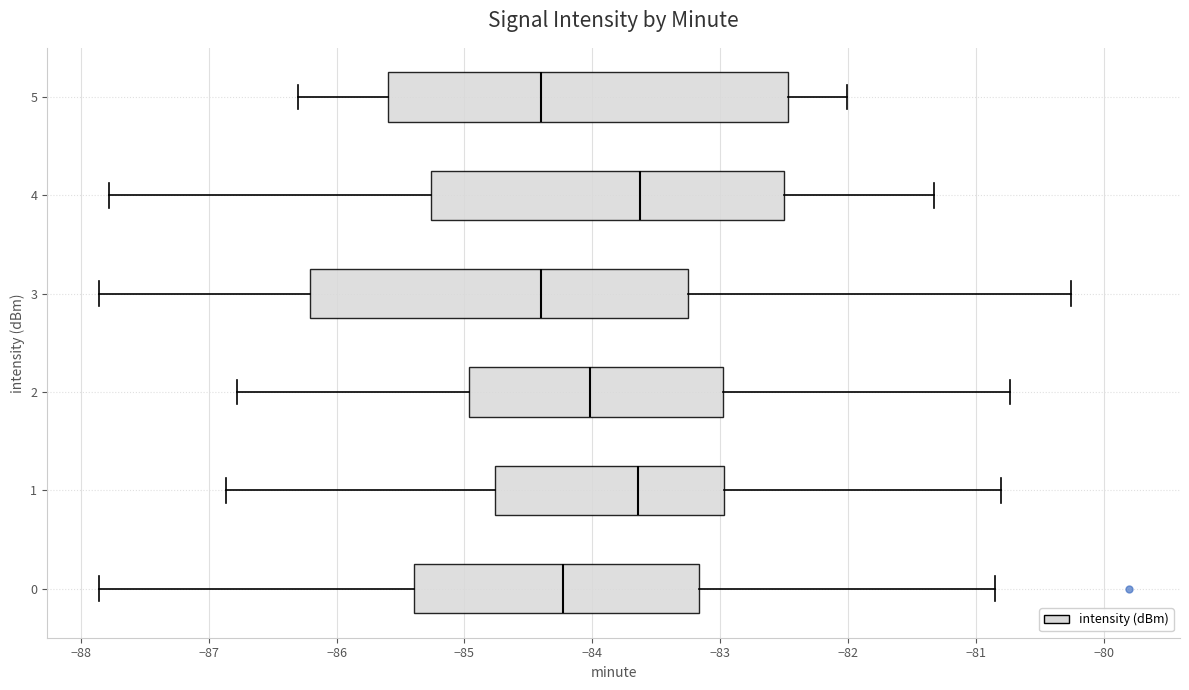

Where does the right whisker of the box at y = 3 end on the x-axis? The values are not printed on the chart, so give them approximately, as read against the axis.

-80.3